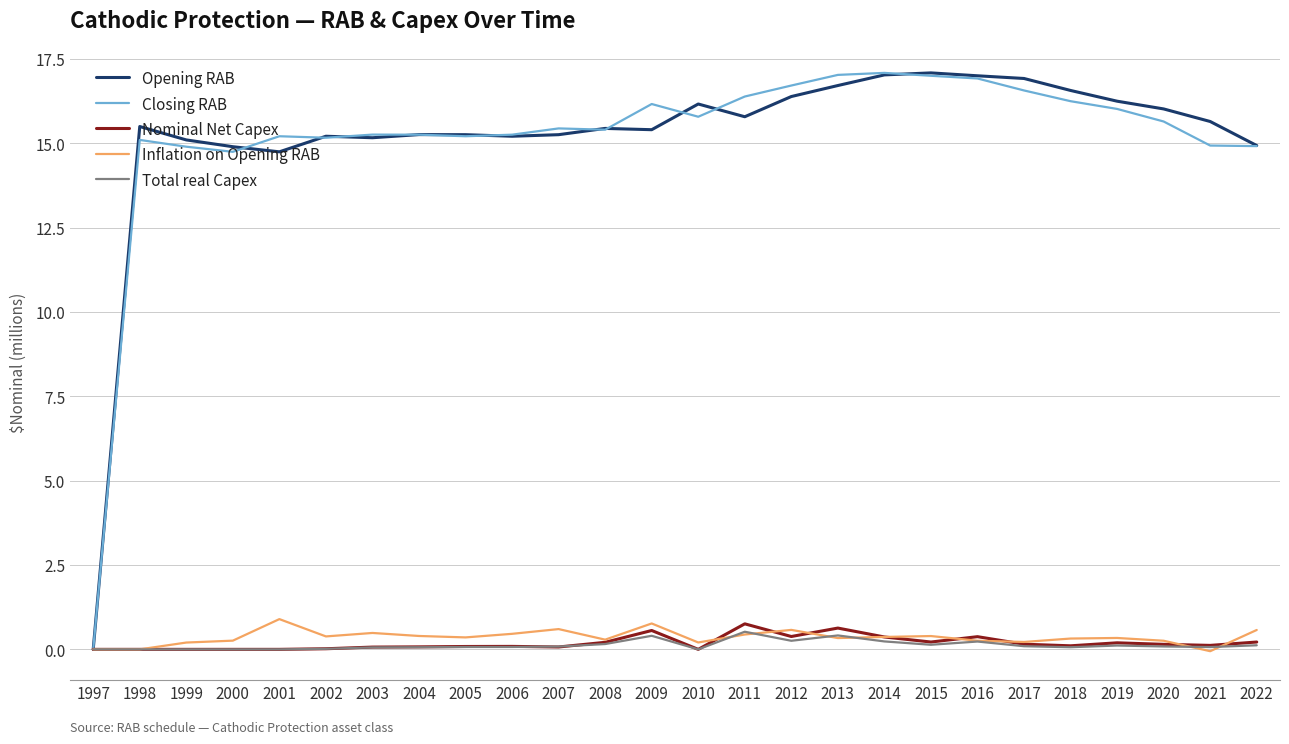

What is the difference between the Total real Capex values at 2014 and 2003?

0.2